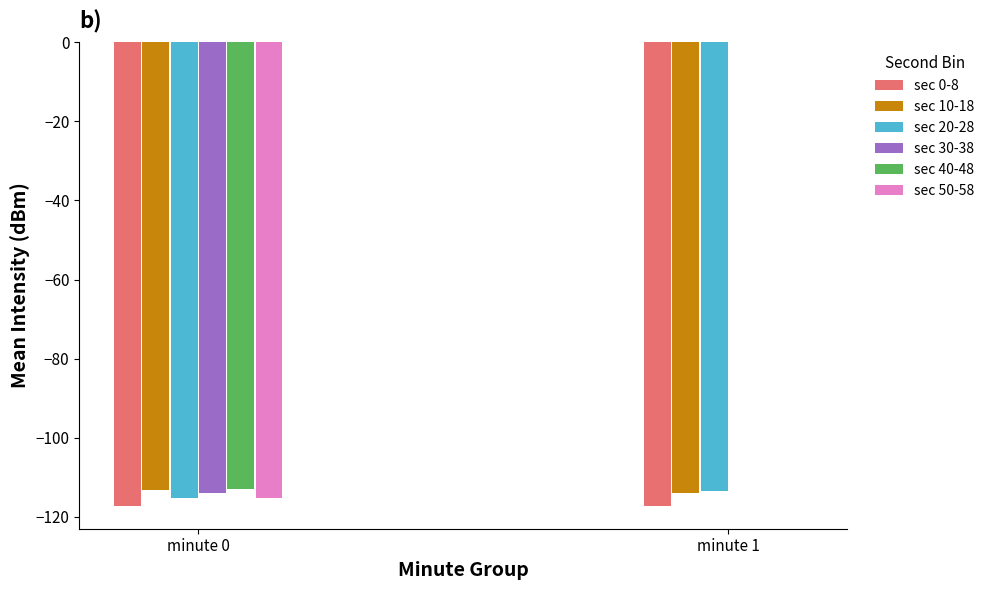

Is it true that sec 20-28 equals -74.3 at minute 0?

False